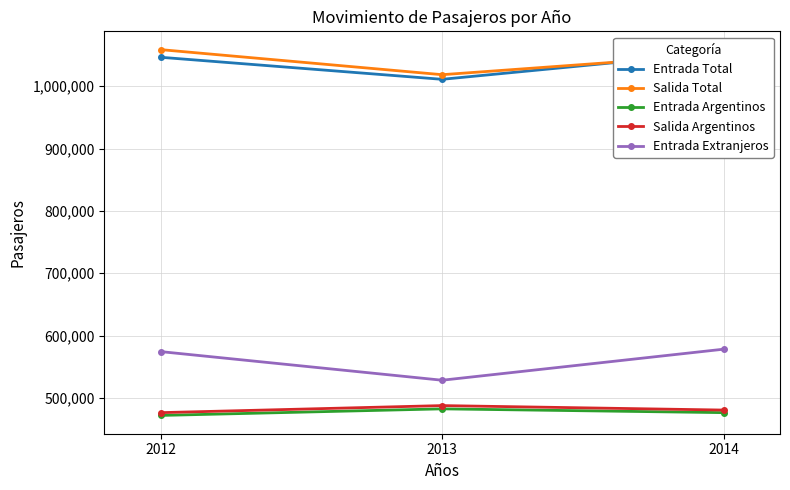

How many lines are shown in the chart?

5